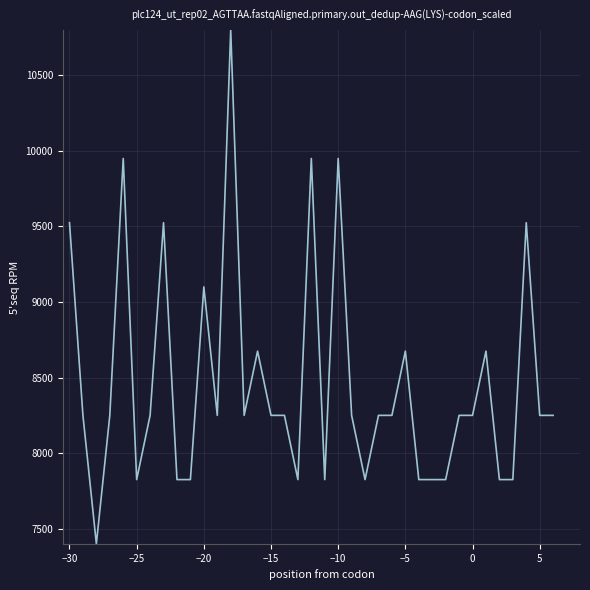

What is the smallest value displayed?

7400